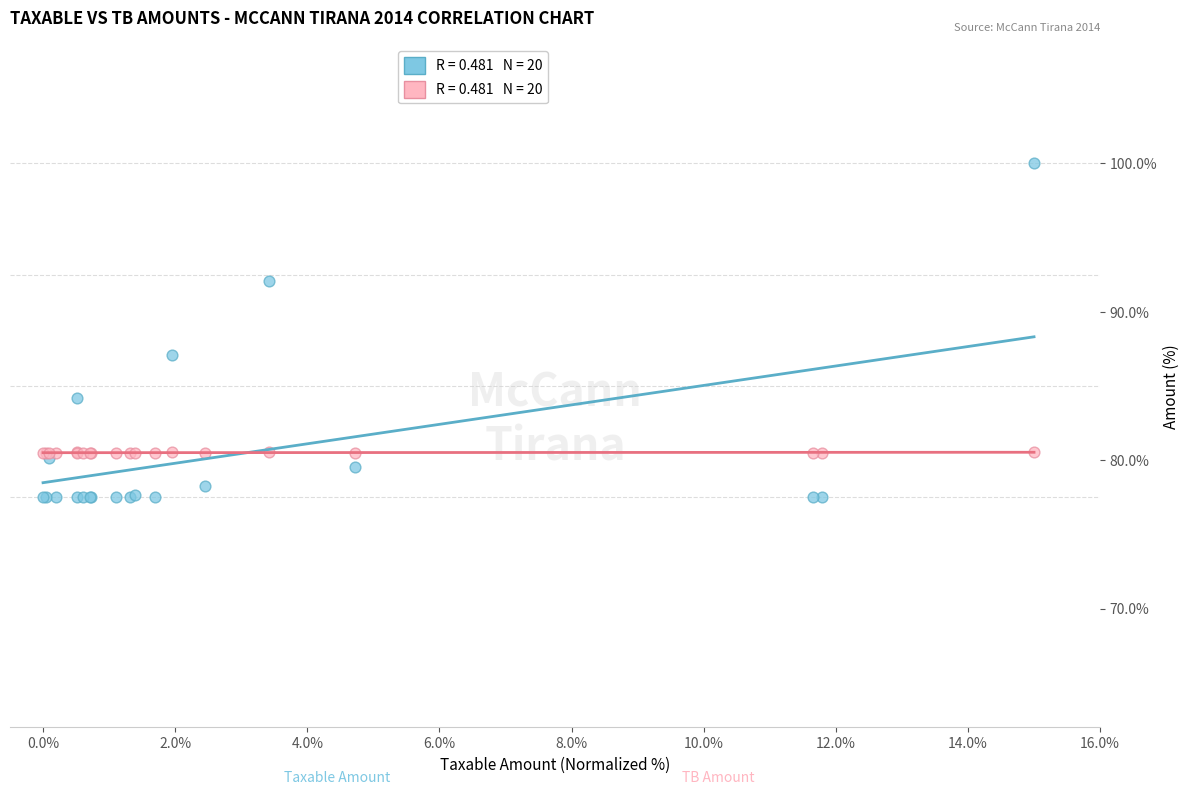

Across all series, what Y value is closest to 88?

87.1